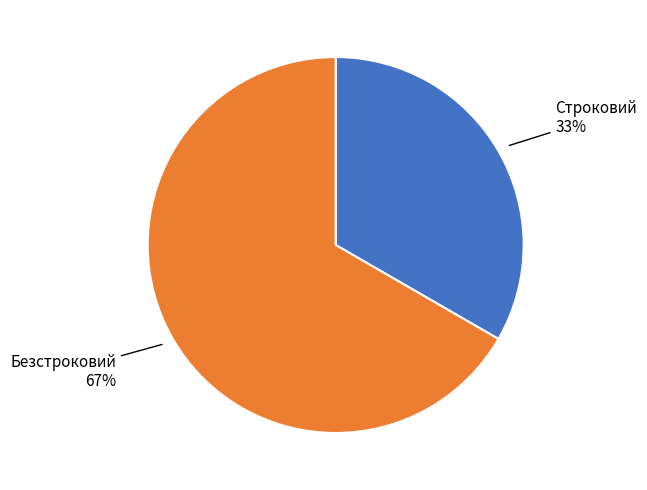

How many slices are in this pie chart?

2